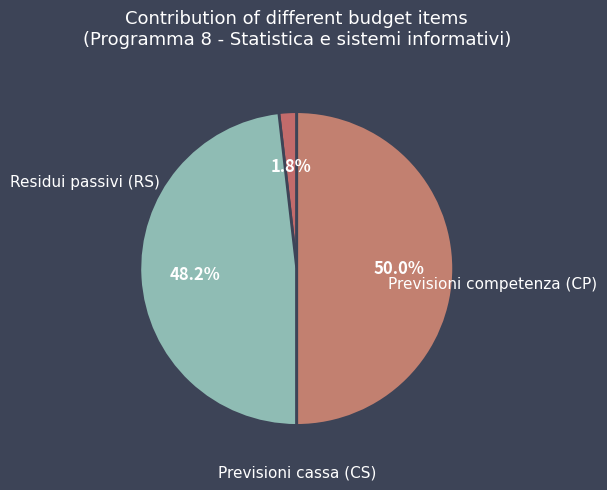

Combined, do Previsioni cassa (CS) and Previsioni competenza (CP) account for over 50%?

Yes